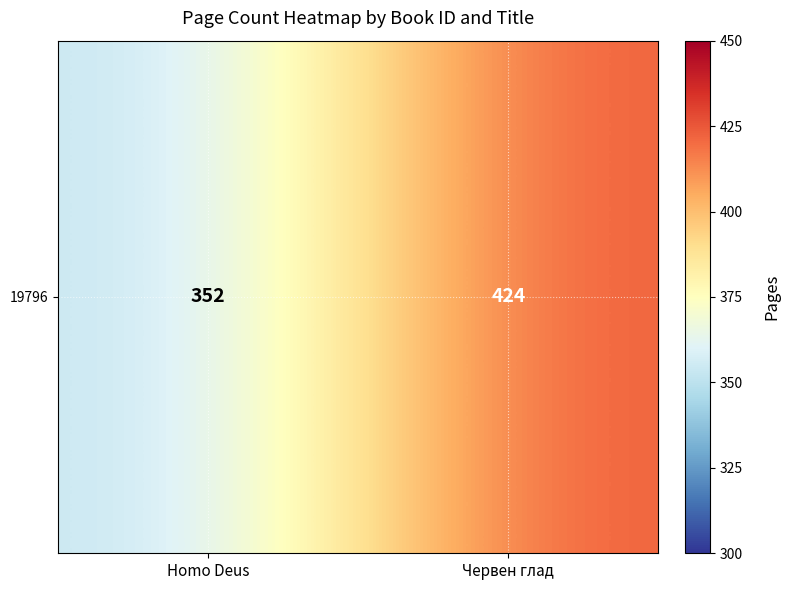

Count the values in the range 352 to 424.

2